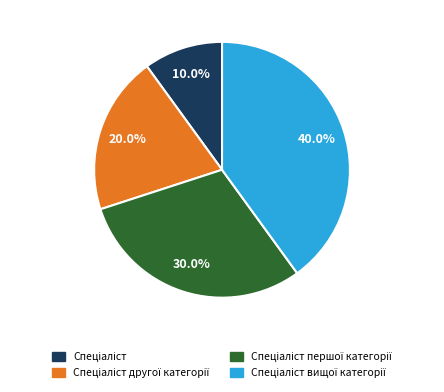

How many segments does this pie chart have?

4